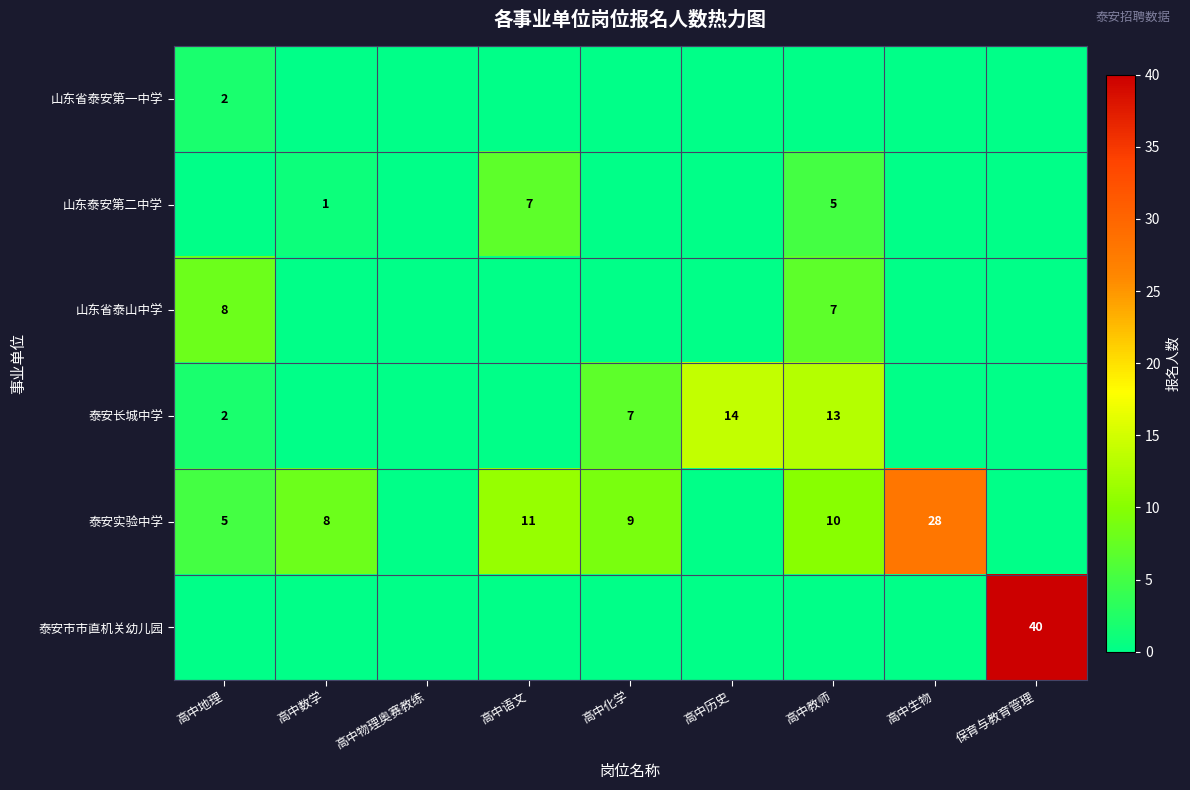

The 泰安长城中学 series shows 4 at 高中教师. True or false?

False